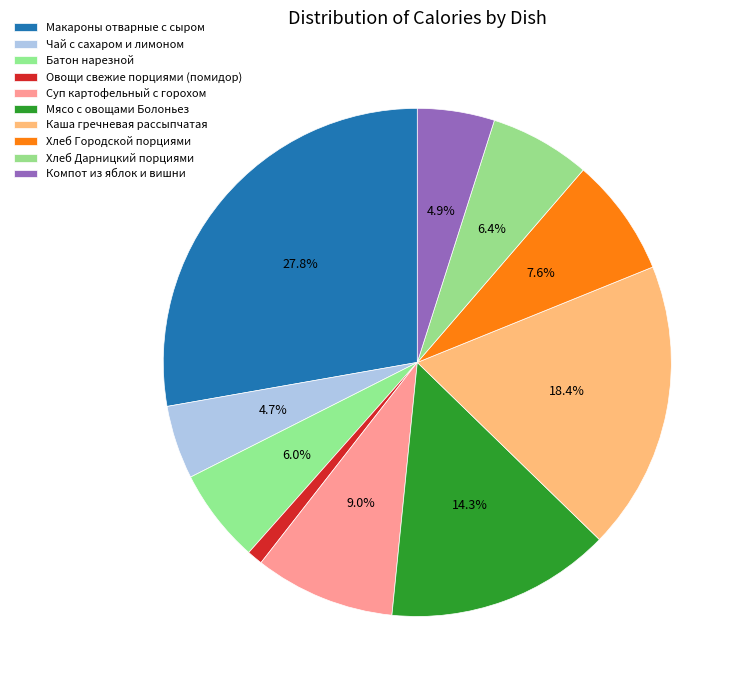

Do Хлеб Дарницкий порциями and Овощи свежие порциями (помидор) together represent more than half of the pie?

No